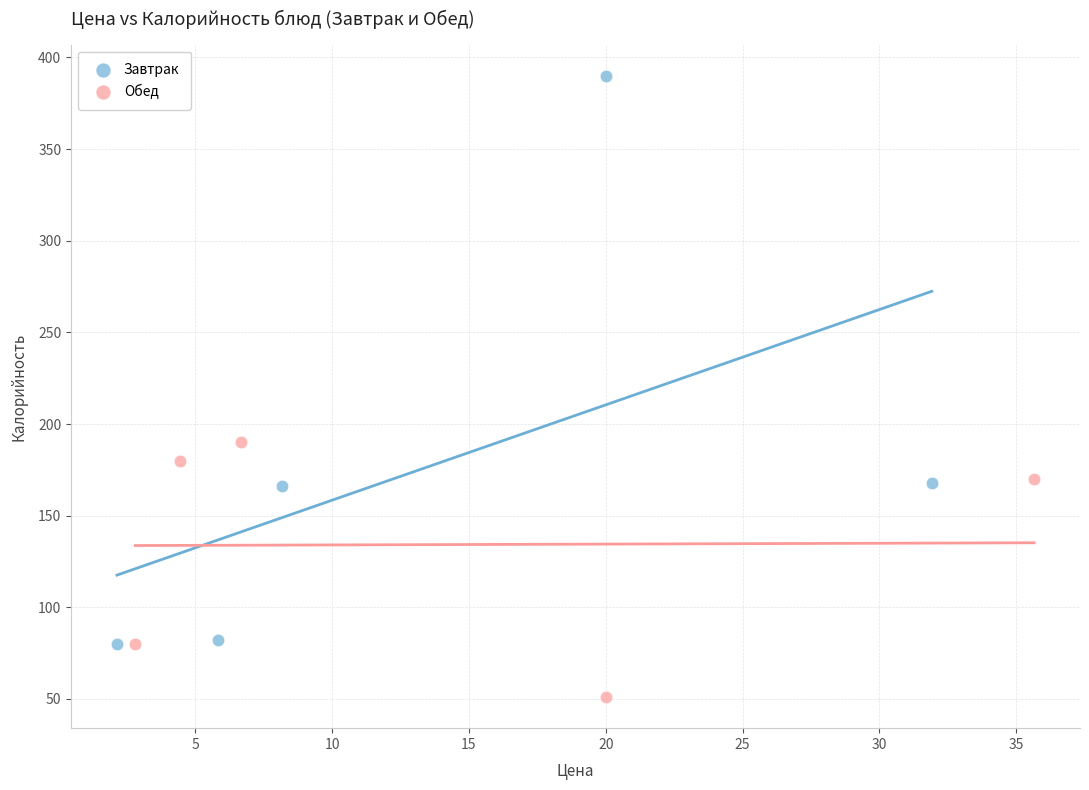

Which series reaches the maximum Y coordinate?

Завтрак